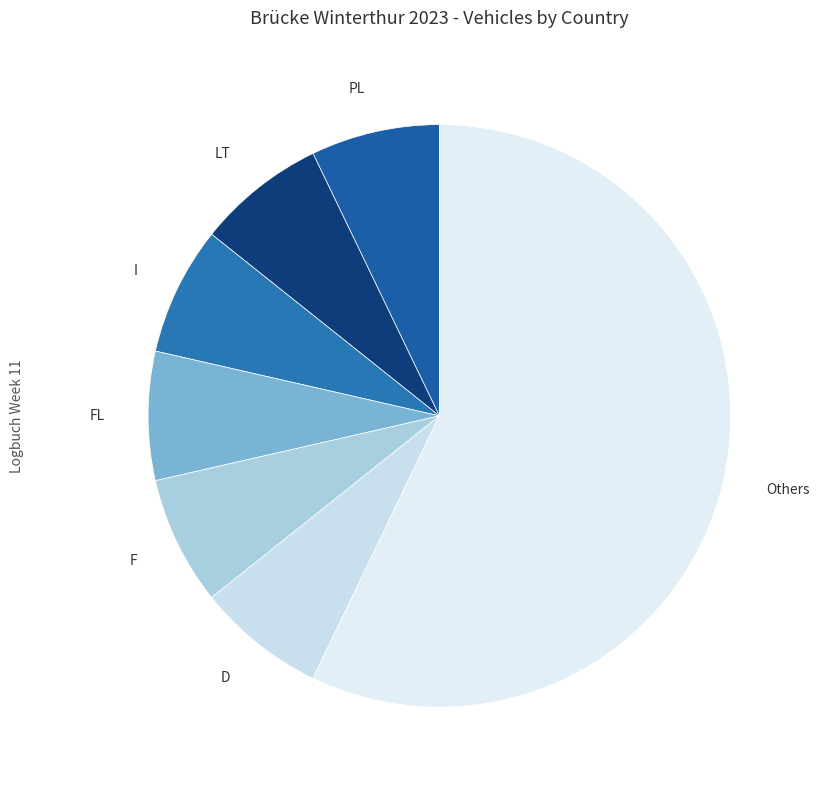

What is the ratio of the value at FL to the value at PL?

1.0